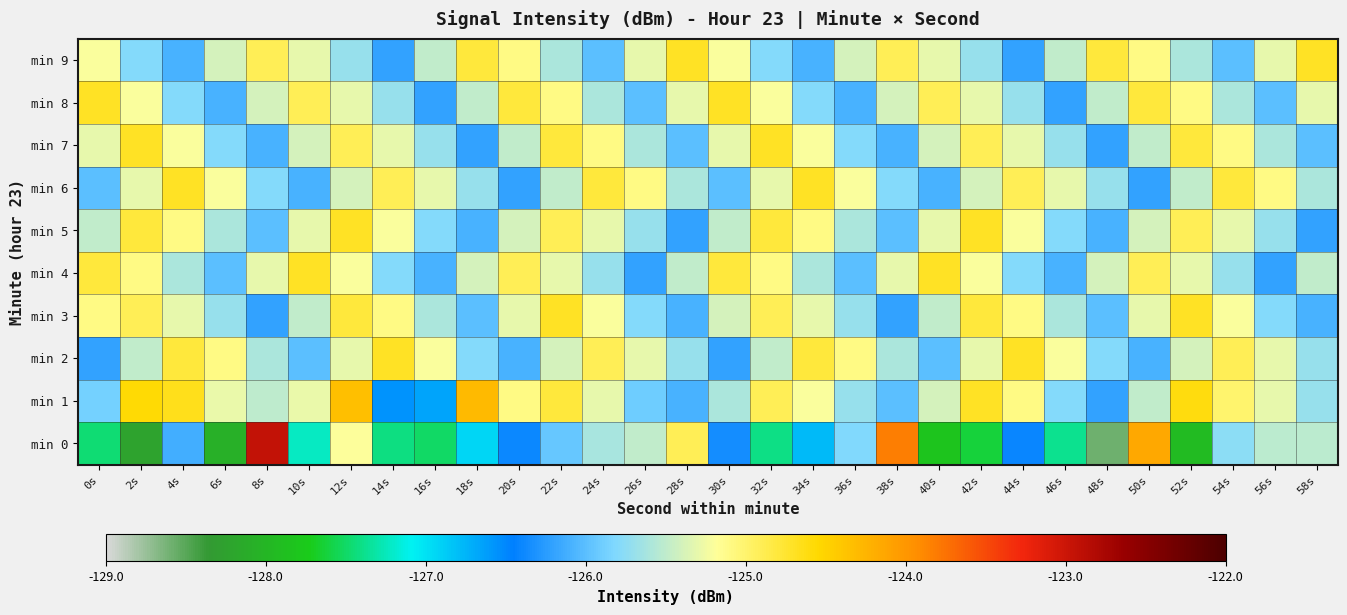

How many distinct data groups are displayed?

10